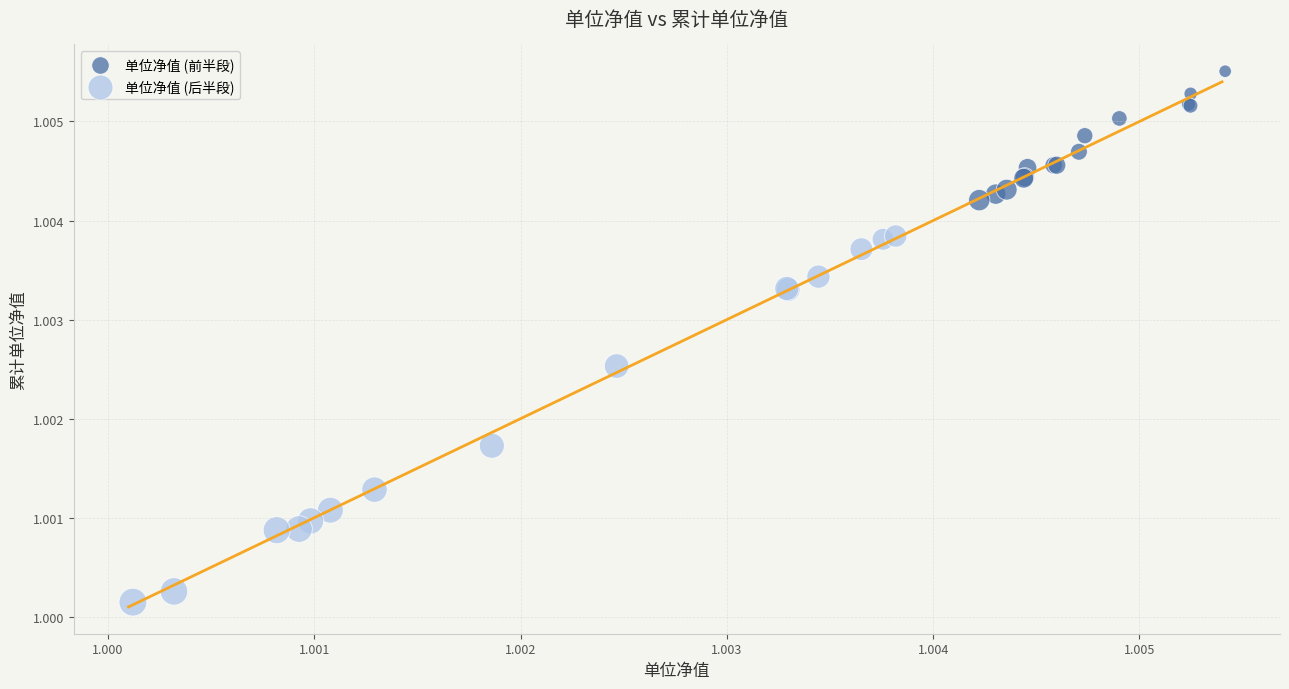

Which series contains the lowest Y value?

单位净值 (后半段)